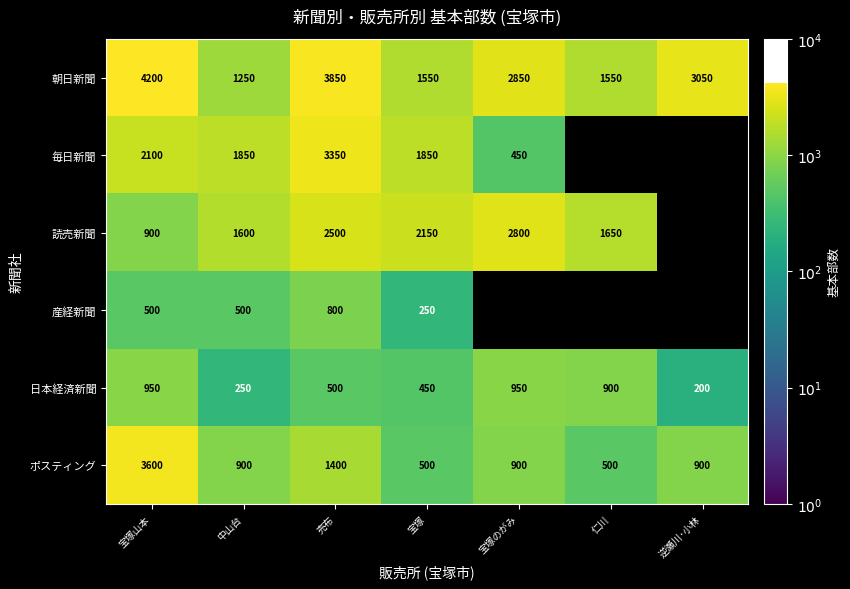

At which label is 朝日新聞 closest to 2725?

宝塚のがみ